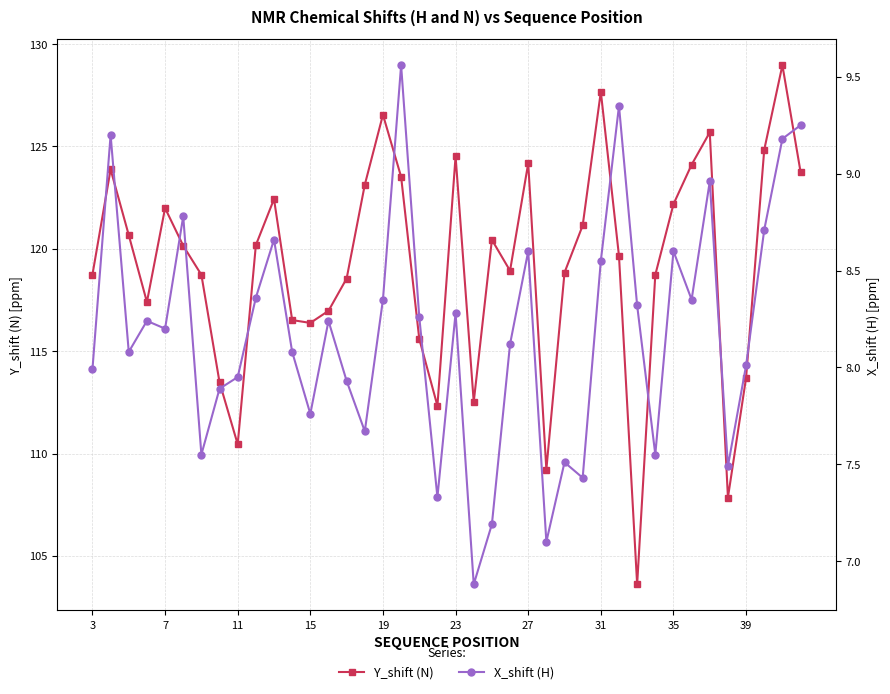

At which label is X_shift (H) closest to 8?

3